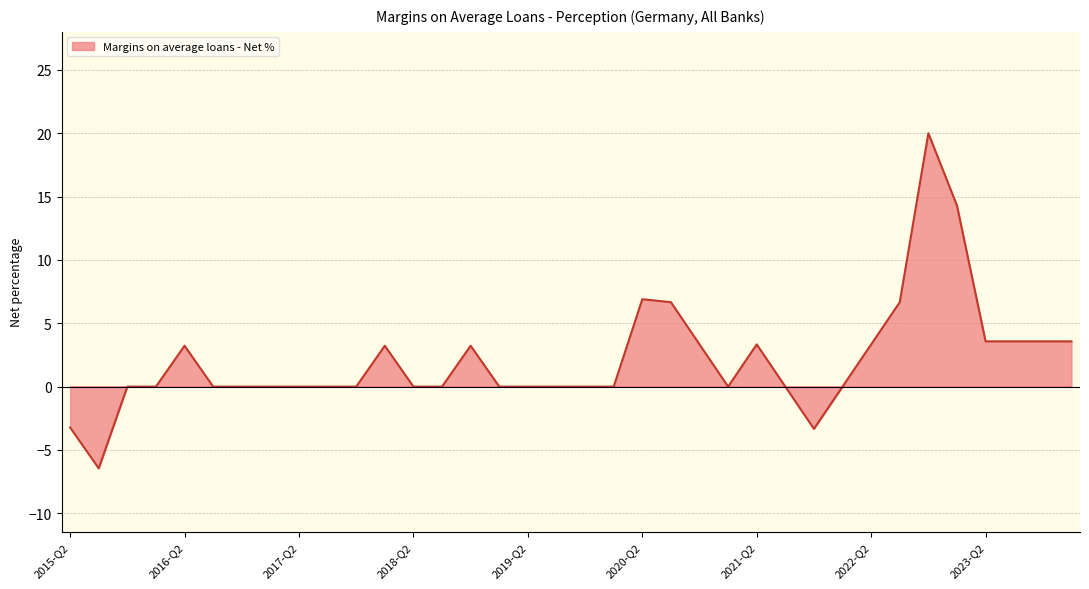

What is the smallest value displayed?

-6.5